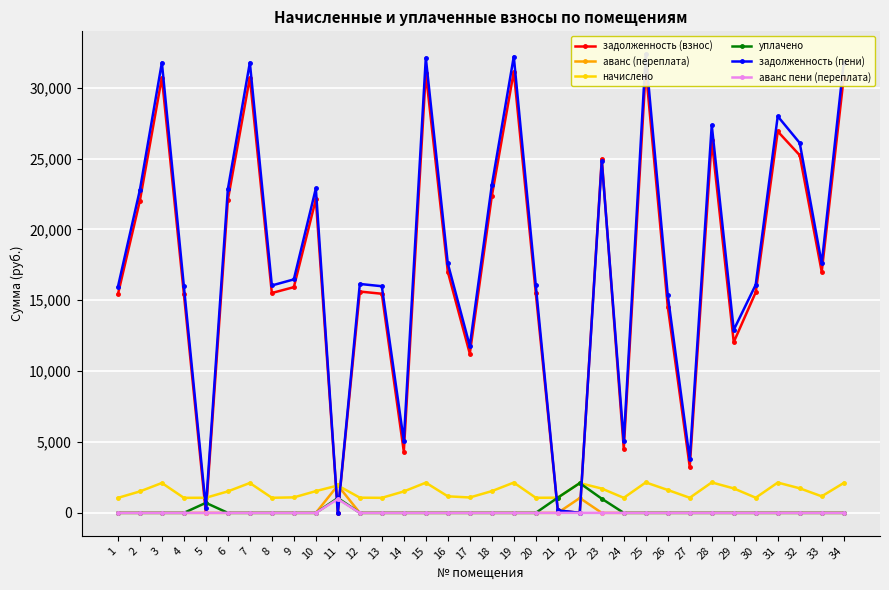

How many times do задолженность (взнос) and уплачено cross each other?

6